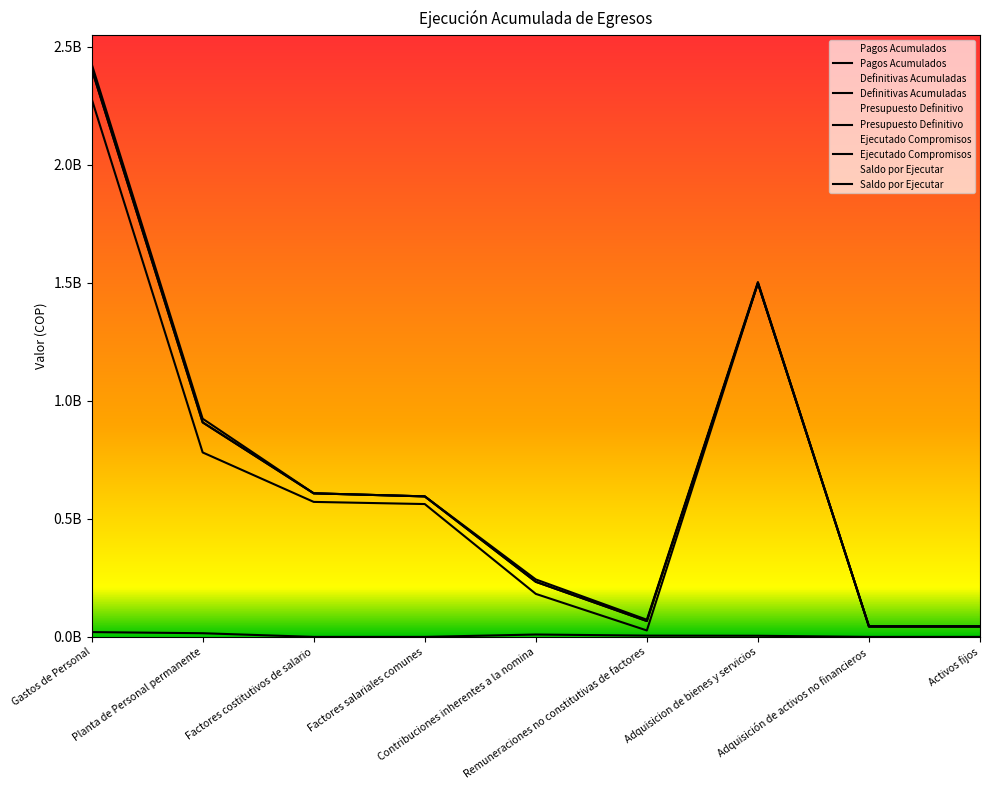

At which category does Definitivas Acumuladas reach its first local peak?

Adquisicion de bienes y servicios